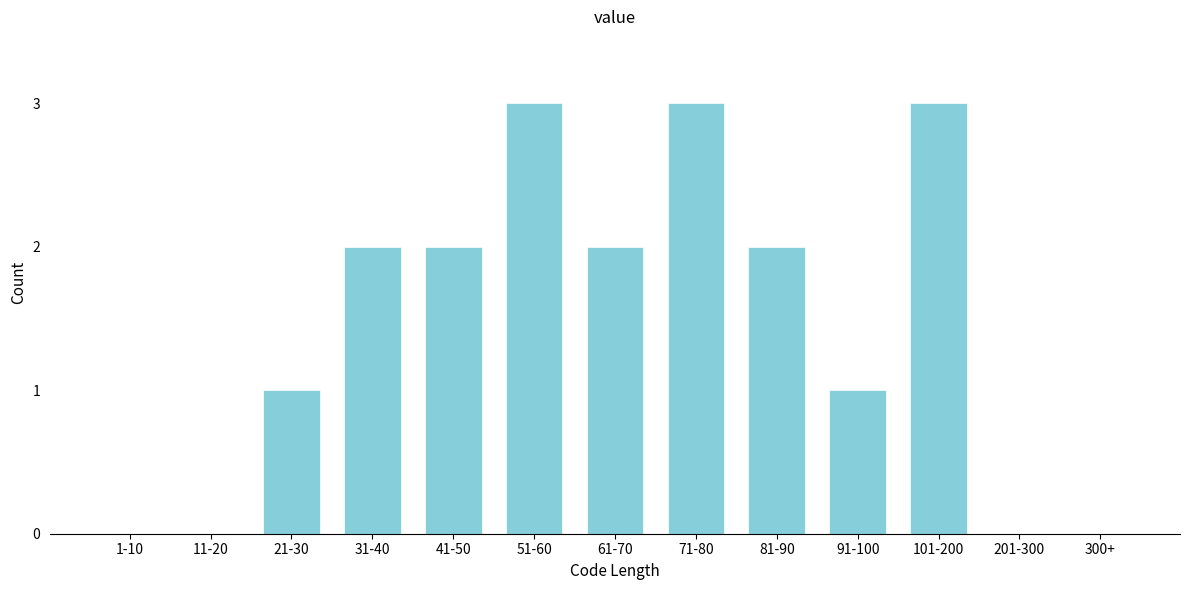

Reading right to left, transcribe all the data shown in this chart.

300+=0	201-300=0	101-200=3	91-100=1	81-90=2	71-80=3	61-70=2	51-60=3	41-50=2	31-40=2	21-30=1	11-20=0	1-10=0